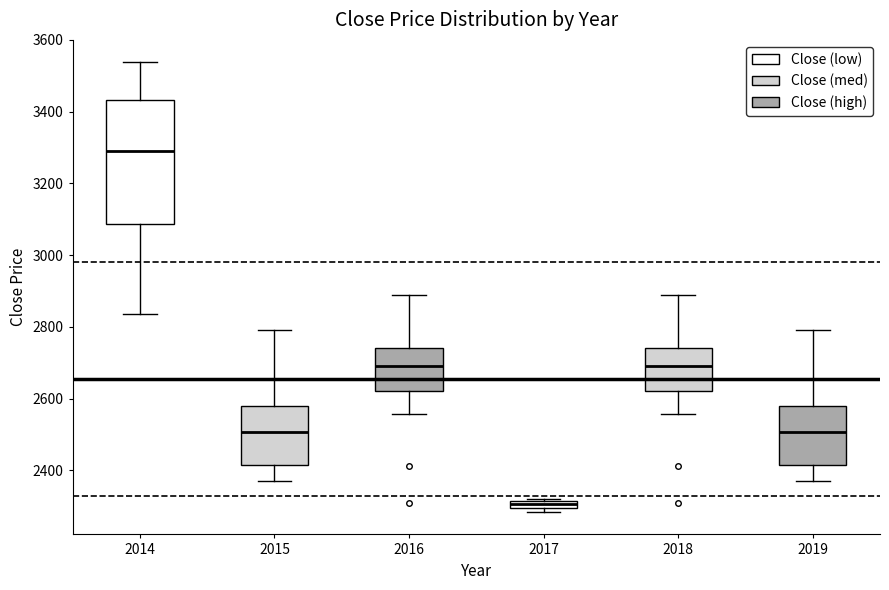

Where is the upper edge of the box at x = 2018 on the y-axis? The values are not printed on the chart, so give them approximately, as read against the axis.

2740